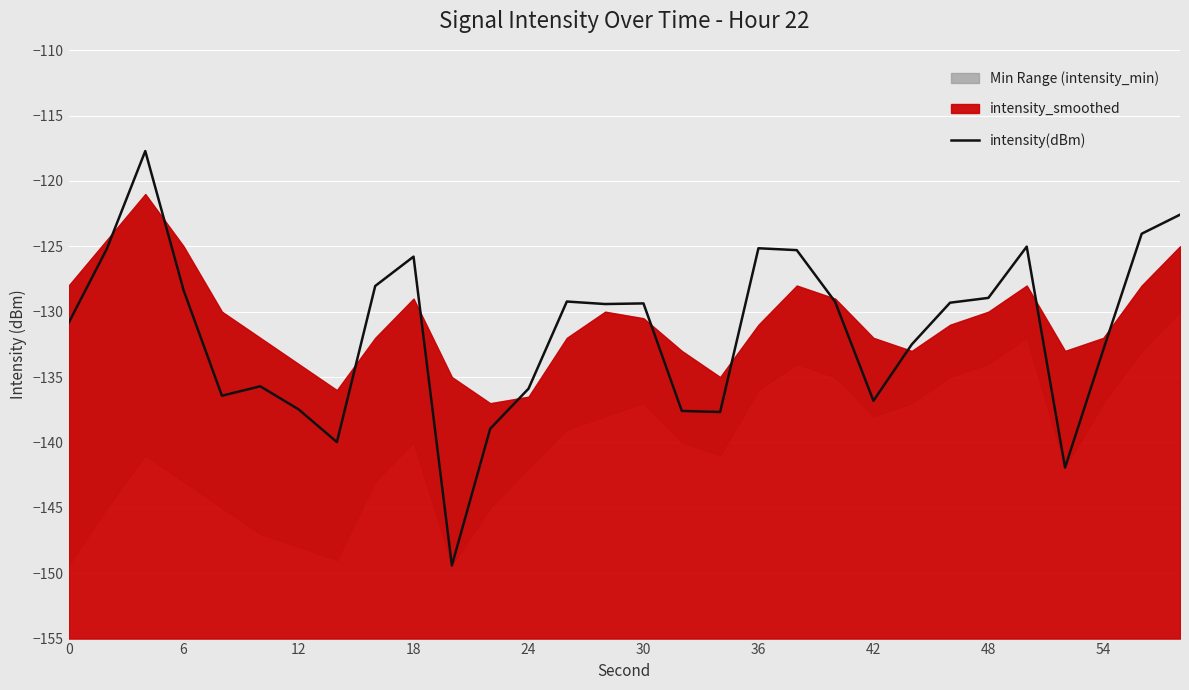

What is the sum of all values?

-3946.7